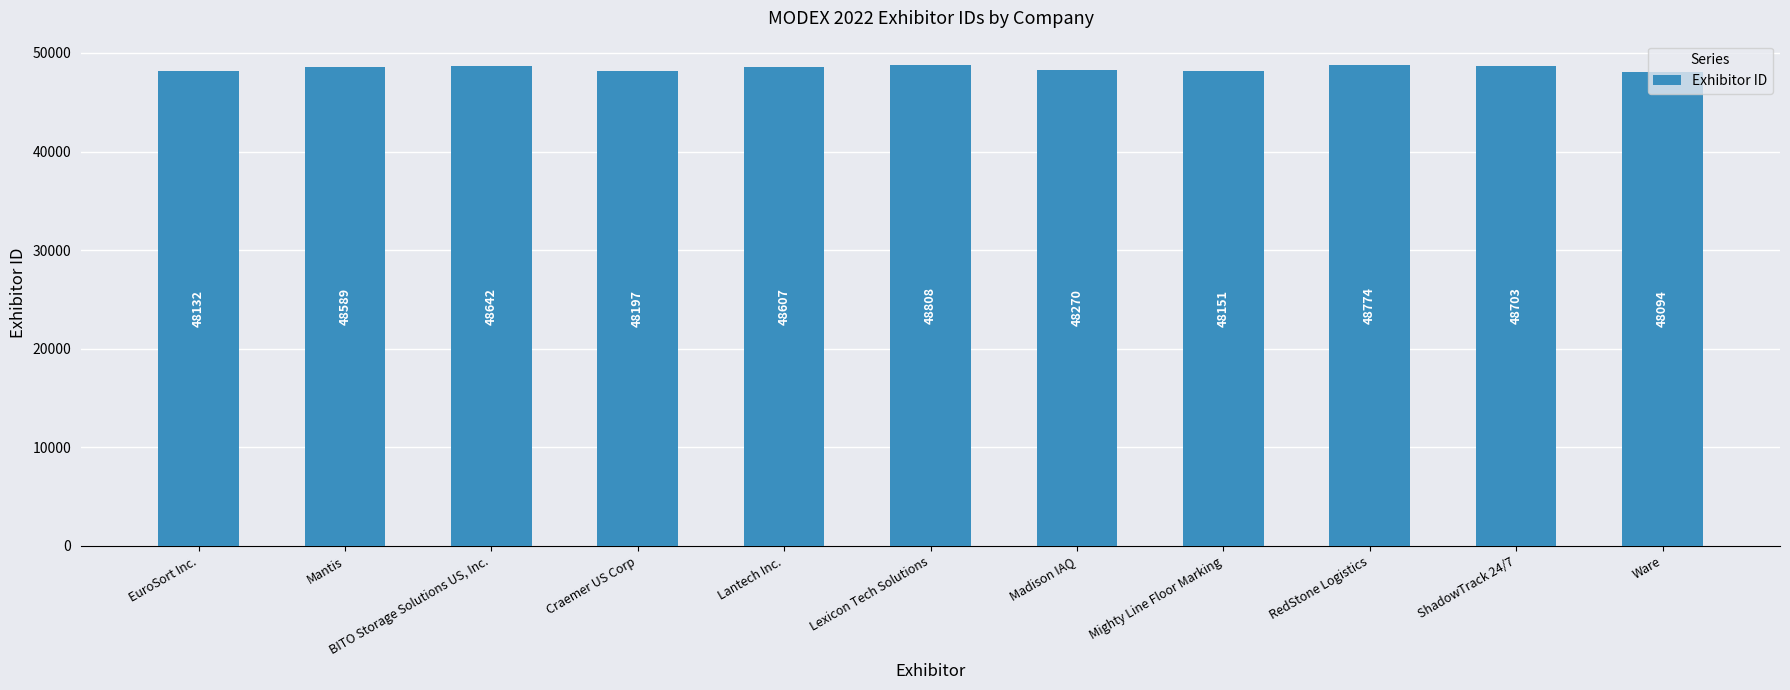

Where is the data nearest to the value 48451?

Mantis